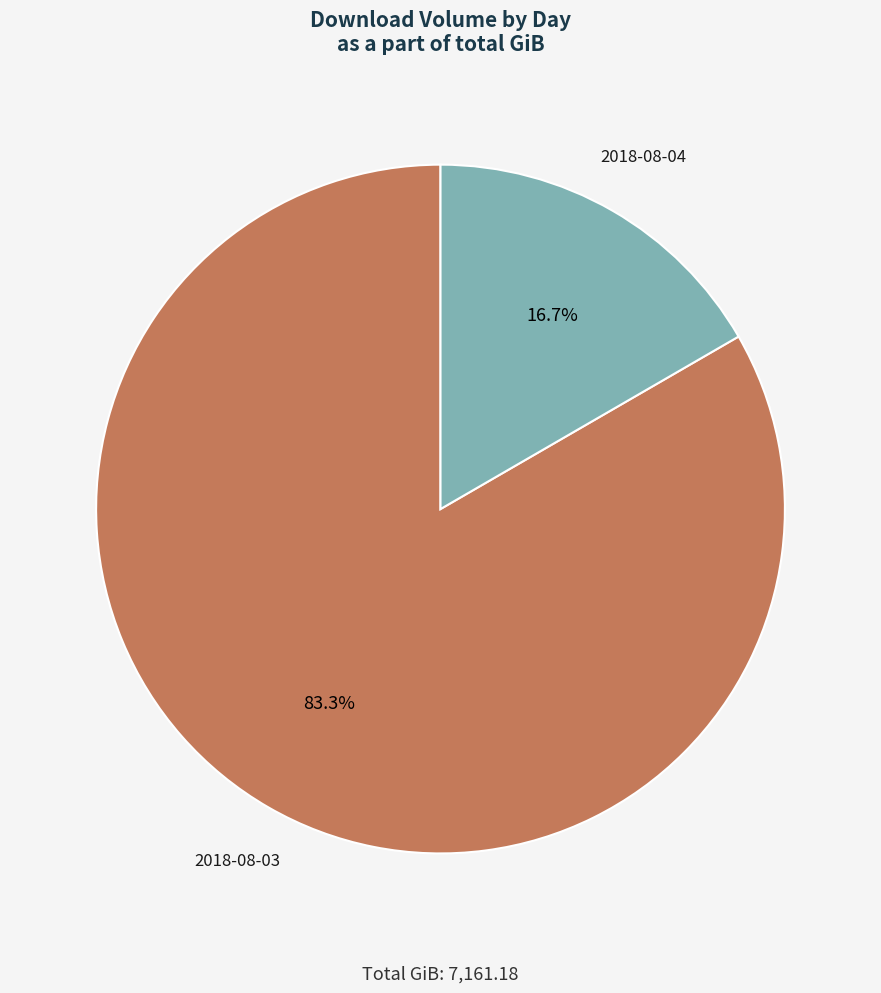

Count the number of slices in the pie.

2